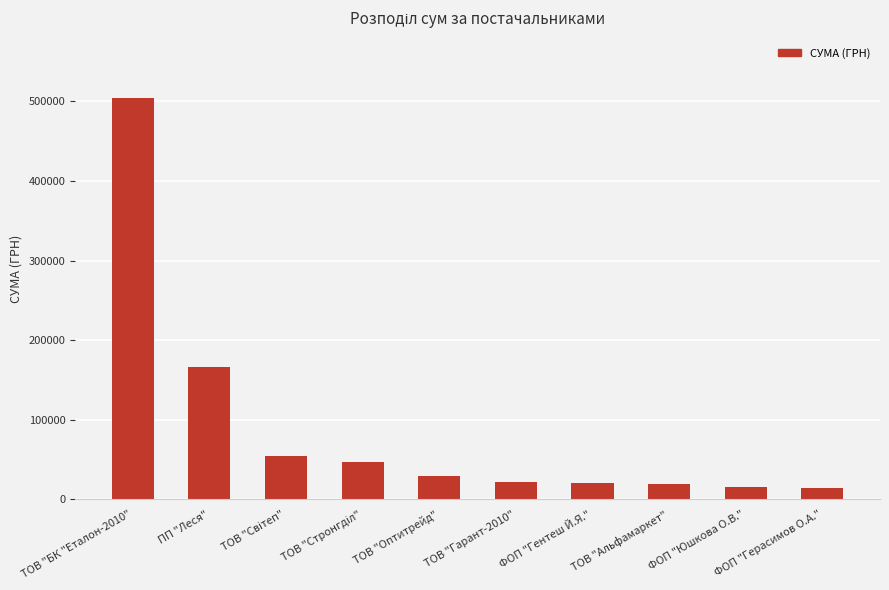

What is the value of the 5th bar from the left?

29764.1